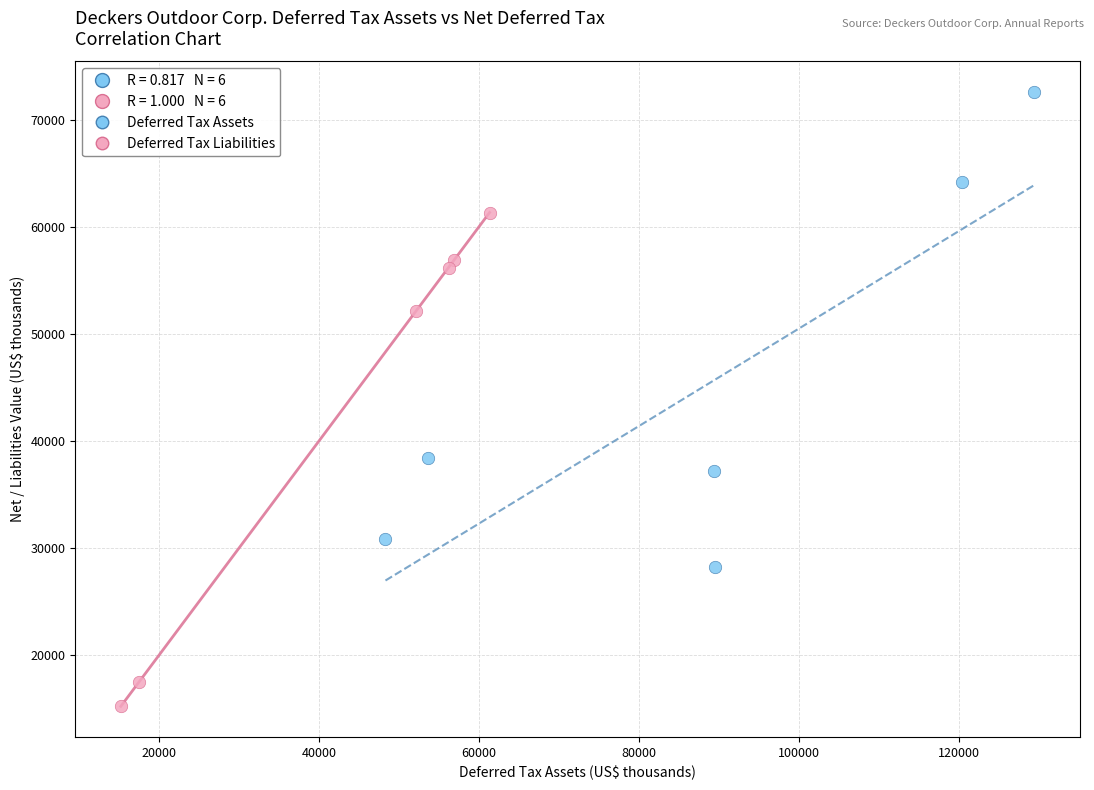

Which series reaches the minimum Y coordinate?

Deferred Tax Liabilities